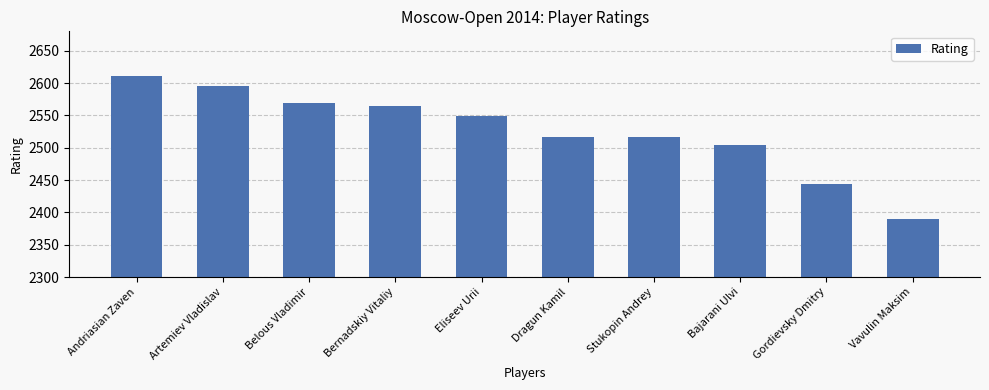

Are the bars grouped side by side (vs. stacked)?

No